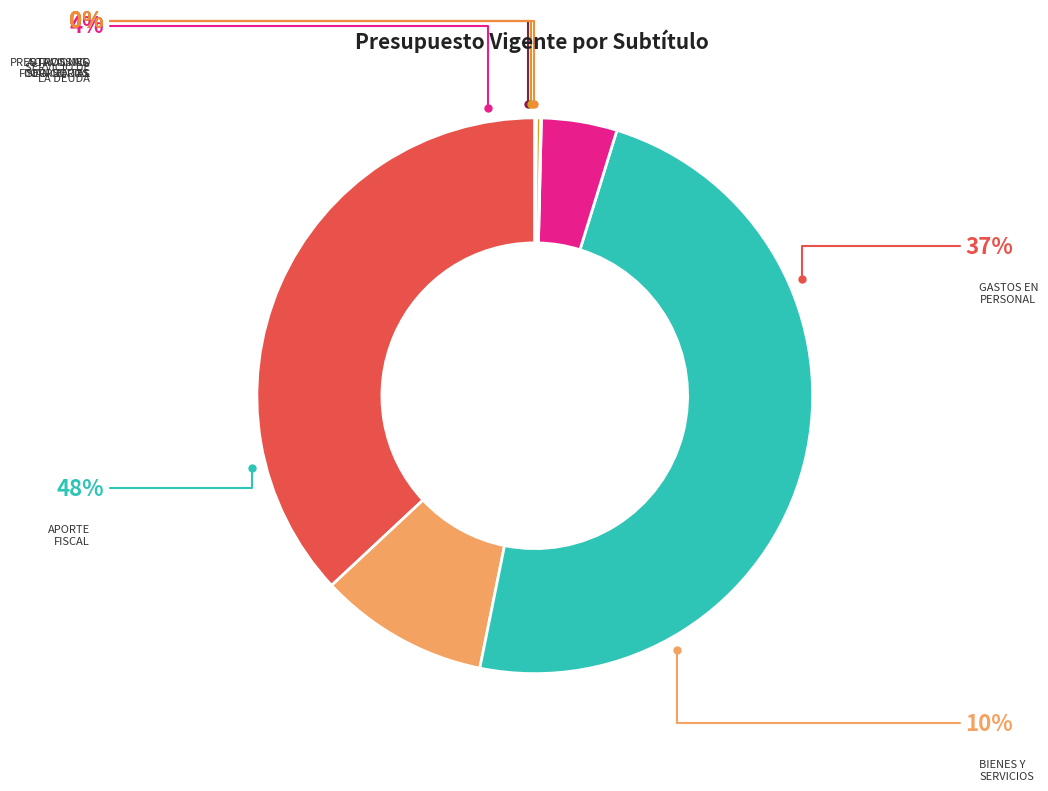

To the nearest percent, what is the difference between the OTROS INGRESOS CORRIENTES and APORTE FISCAL slice percentages?

48%